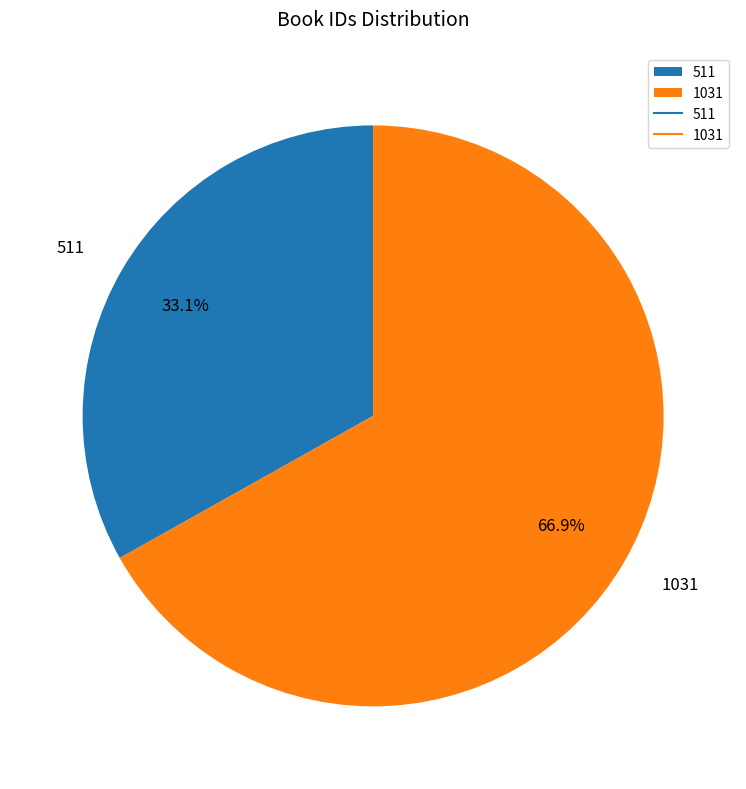

To the nearest percent, what is the combined percentage of 1031 and 511?

100%